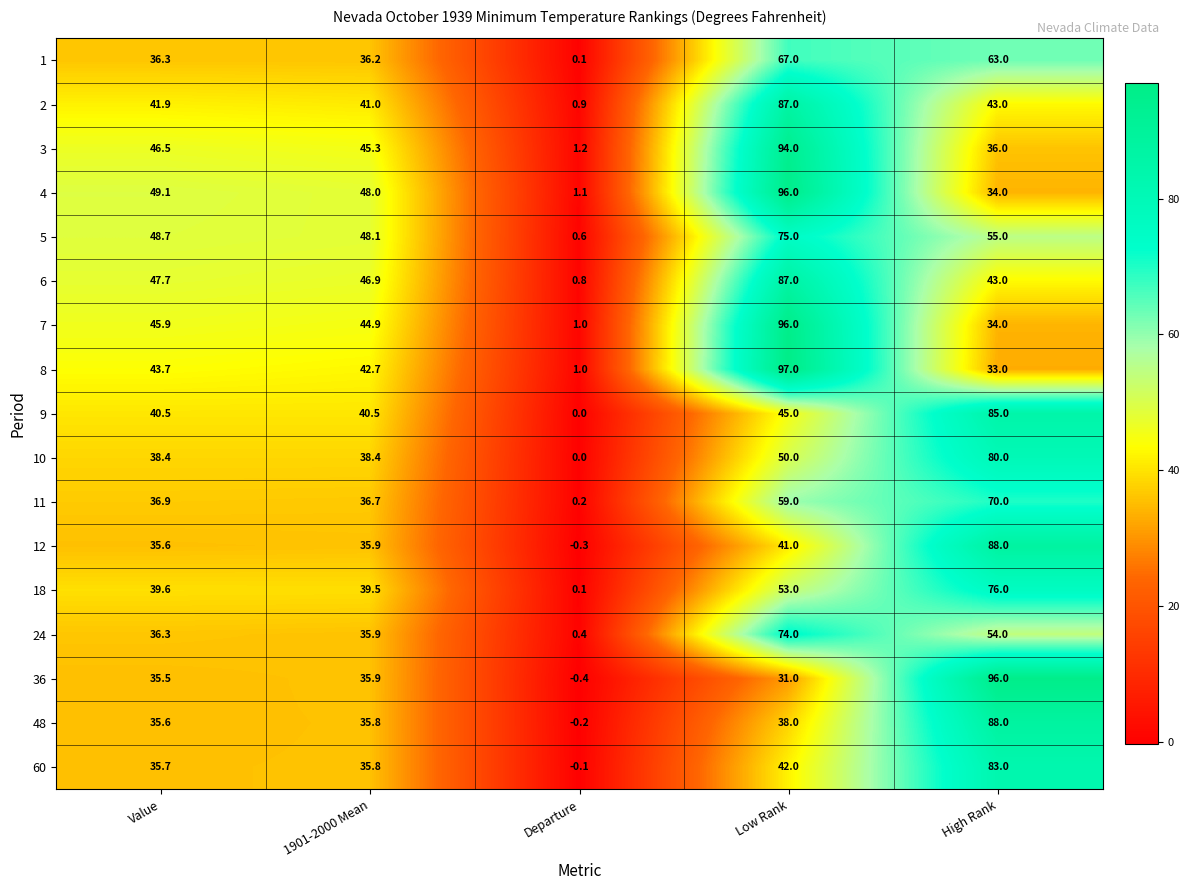

At which category does the chart reach its peak across all series?

Low Rank